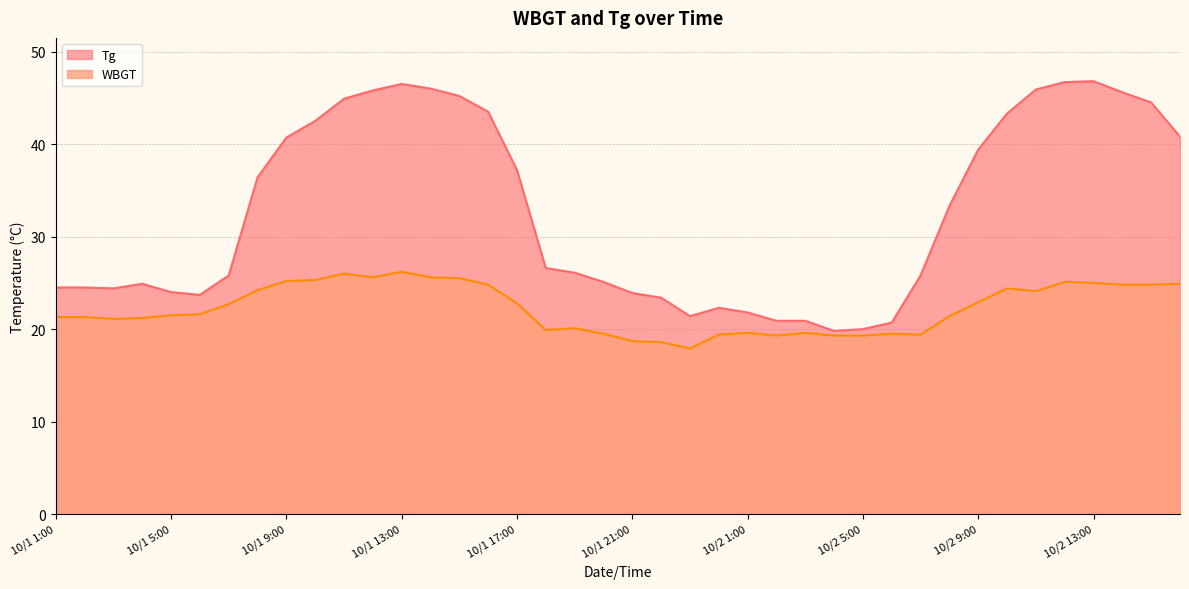

True or false: Tg and WBGT cross at least once.

False